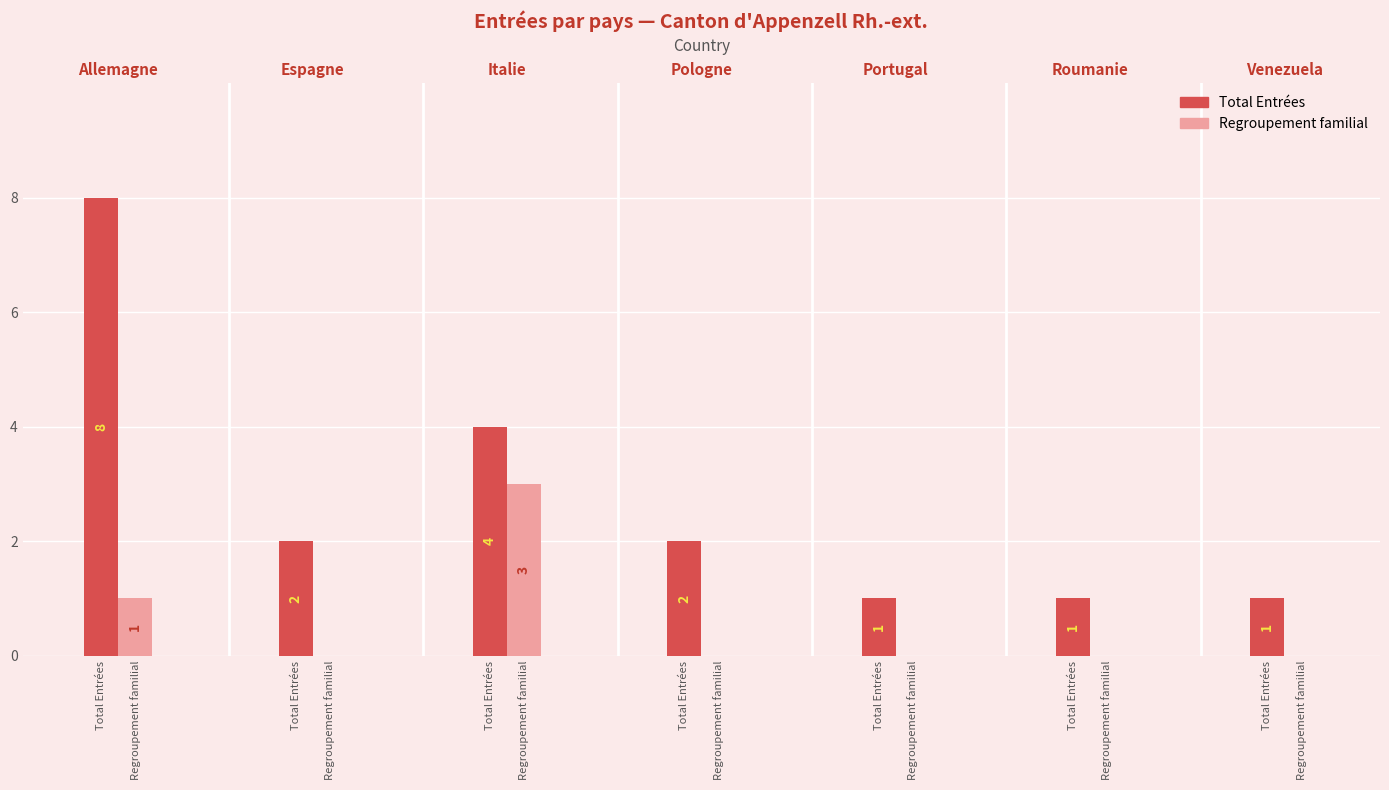

Rank the series by their maximum value, from highest to lowest.

Total Entrées, Regroupement familial